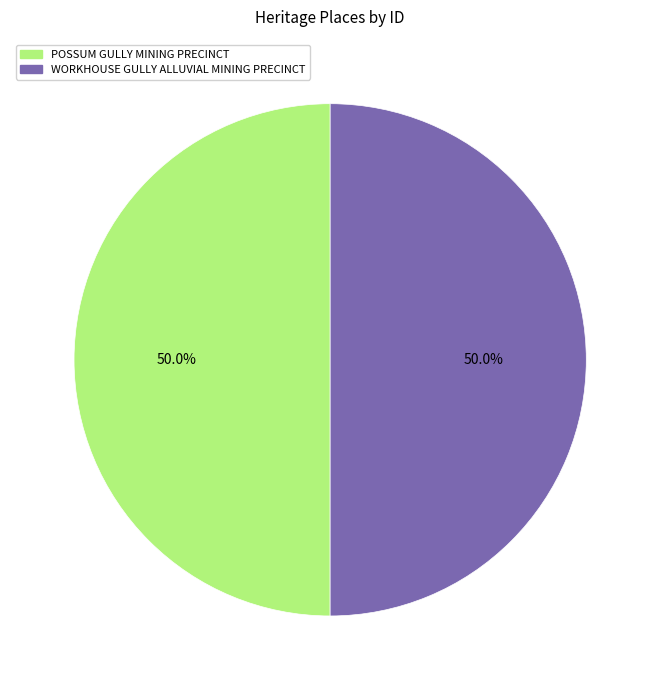

How much of the chart is everything except POSSUM GULLY MINING PRECINCT?

50.0%